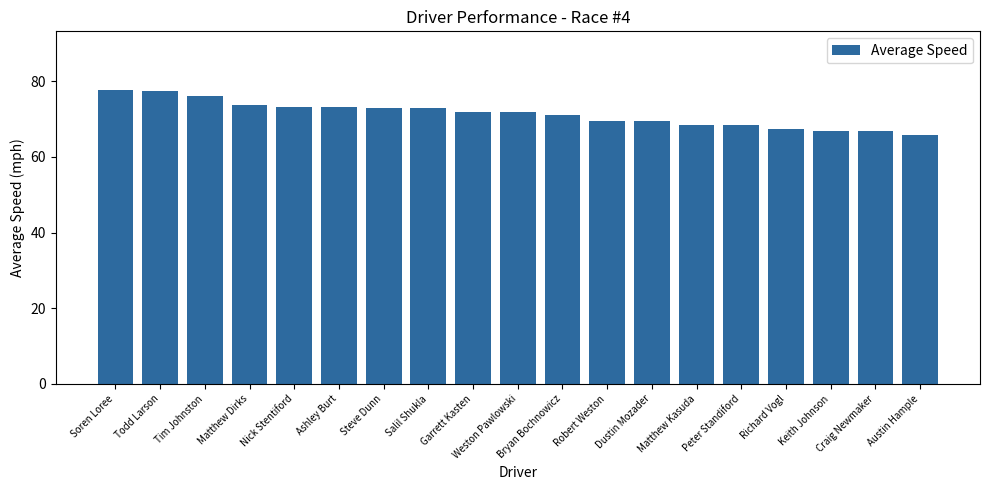

What is the change in value from Todd Larson to Dustin Mozader?

-8.1